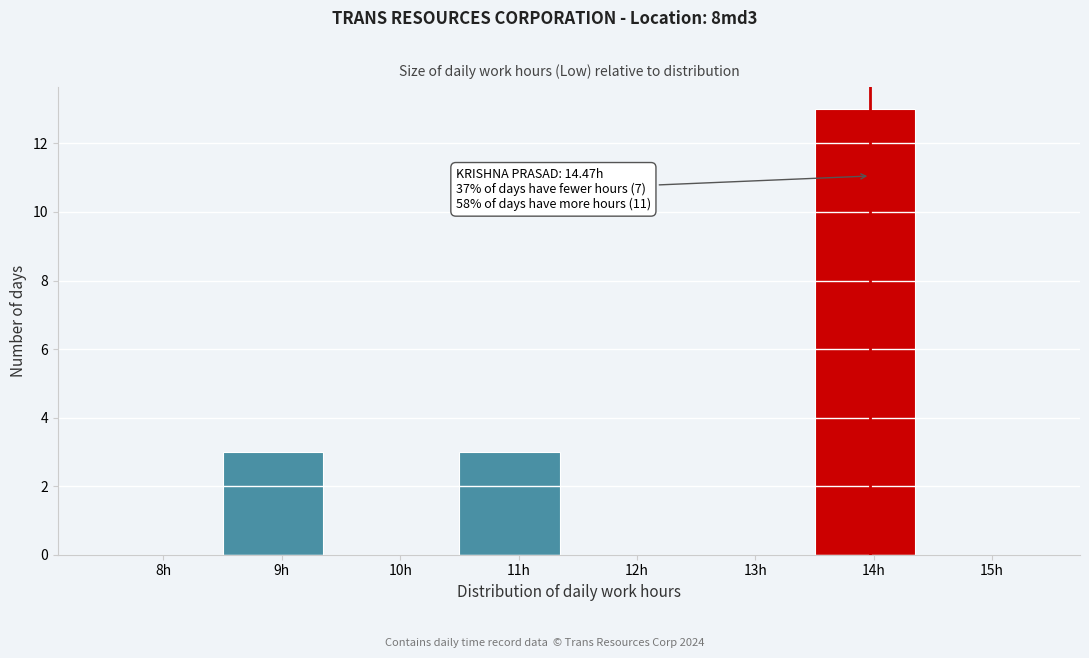

Reading left to right, what are all the values shown in this chart?

8h=0	9h=3	10h=0	11h=3	12h=0	13h=0	14h=13	15h=0